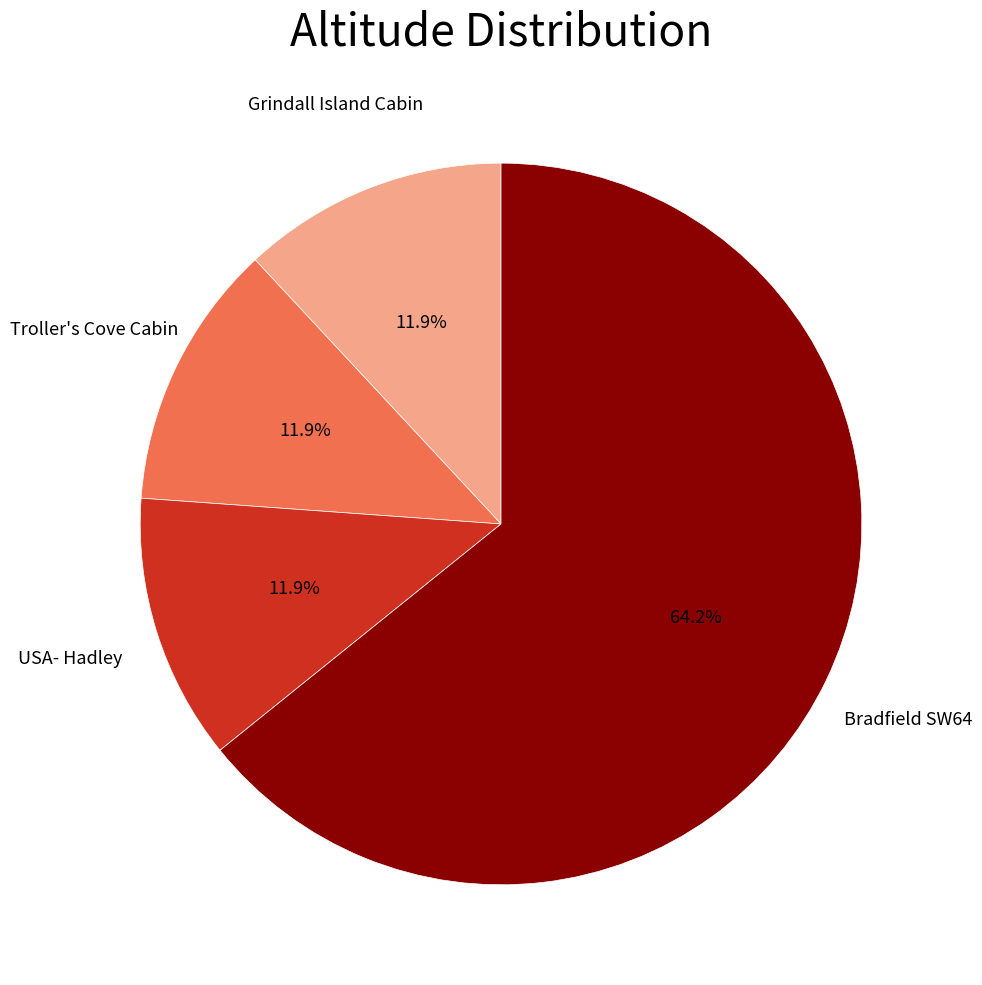

Is there any slice that represents more than half of the pie?

Yes